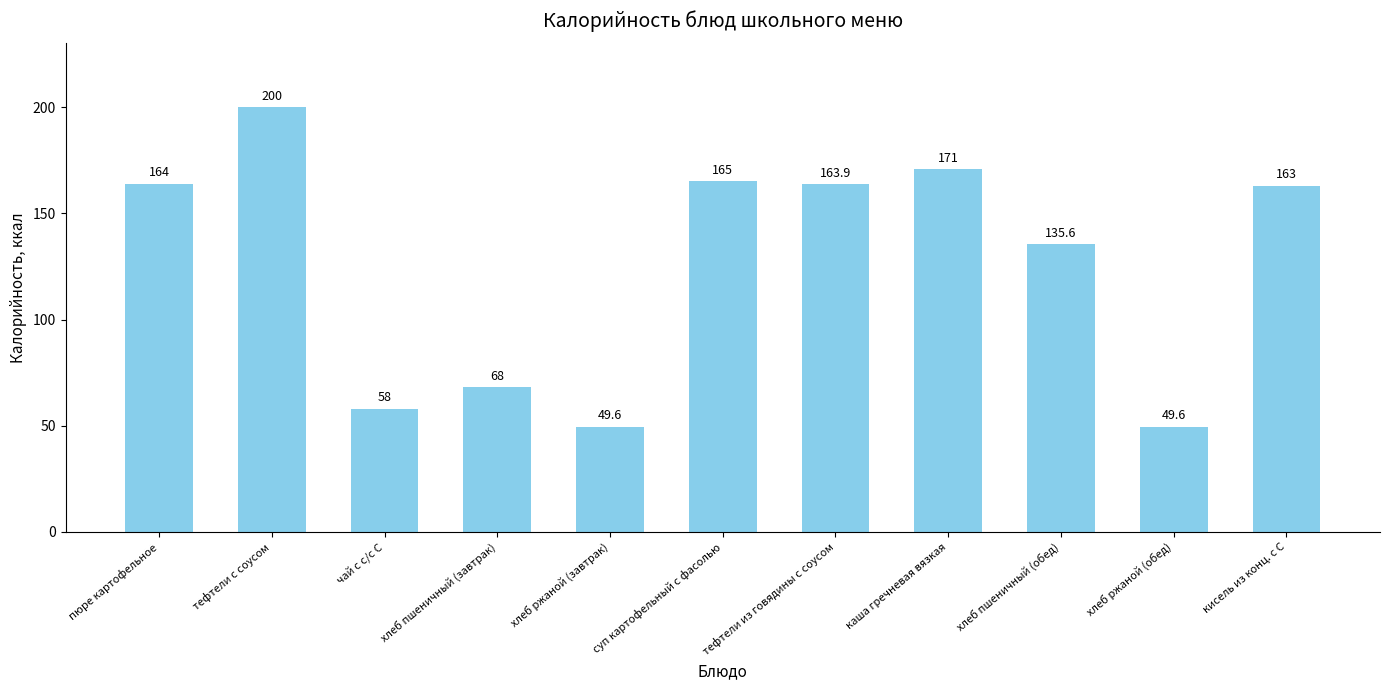

Reading left to right, what are all the values shown in this chart?

пюре картофельное=164.0	тефтели с соусом=200.0	чай с с/с С=58.0	хлеб пшеничный (завтрак)=68.0	хлеб ржаной (завтрак)=49.6	суп картофельный с фасолью=165.0	тефтели из говядины с соусом=163.9	каша гречневая вязкая=171.0	хлеб пшеничный (обед)=135.6	хлеб ржаной (обед)=49.6	кисель из конц. с С=163.0